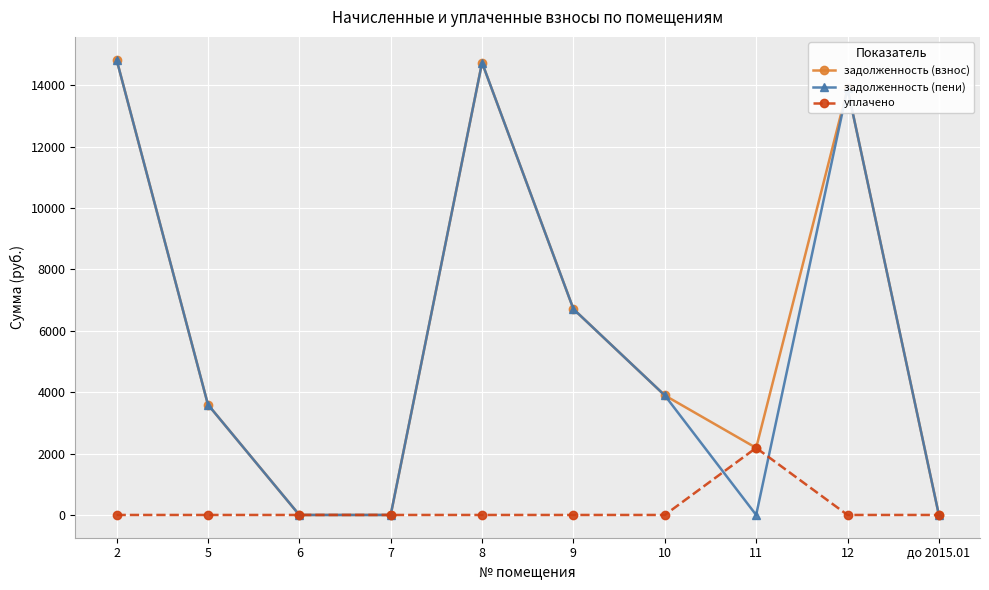

The value of уплачено at 9 is 977.4. True or false?

False